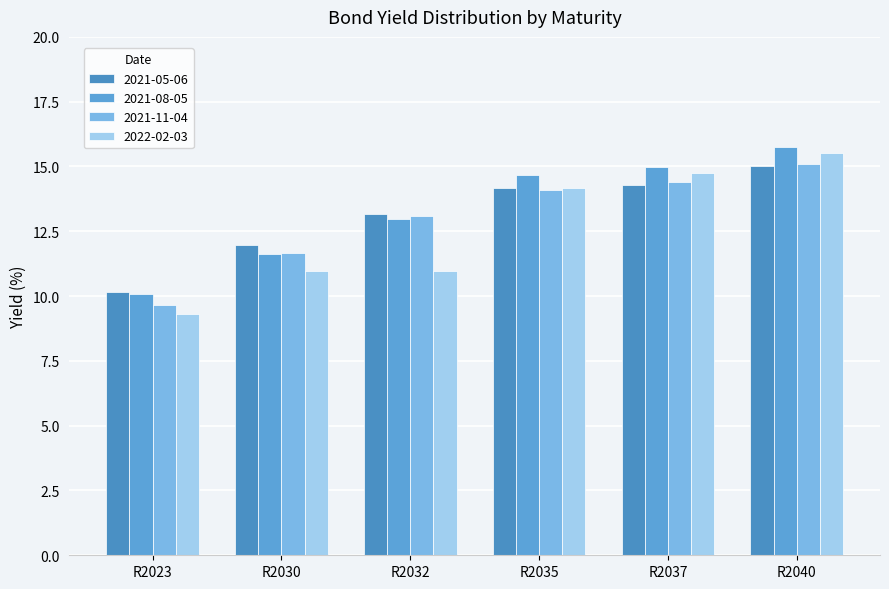

The value of 2021-08-05 at R2037 is 8.6. True or false?

False